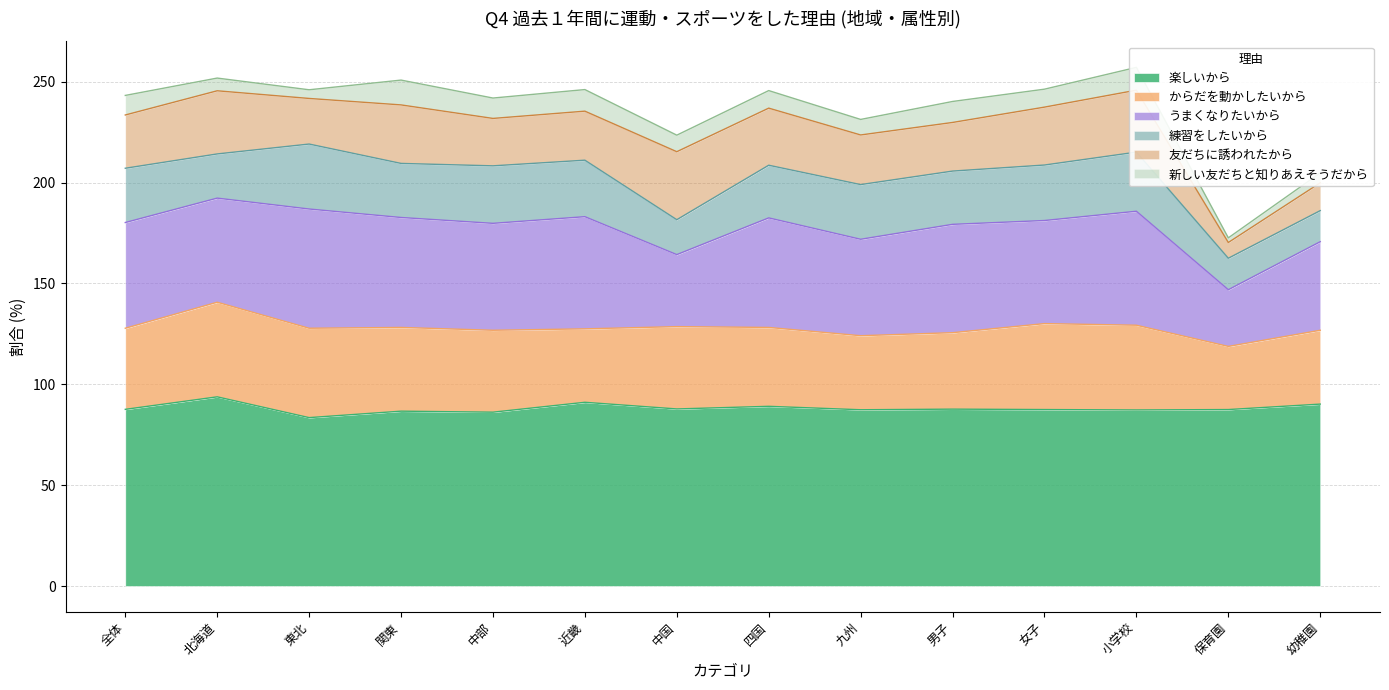

True or false: 新しい友だちと知りあえそうだから and うまくなりたいから cross at least once.

False